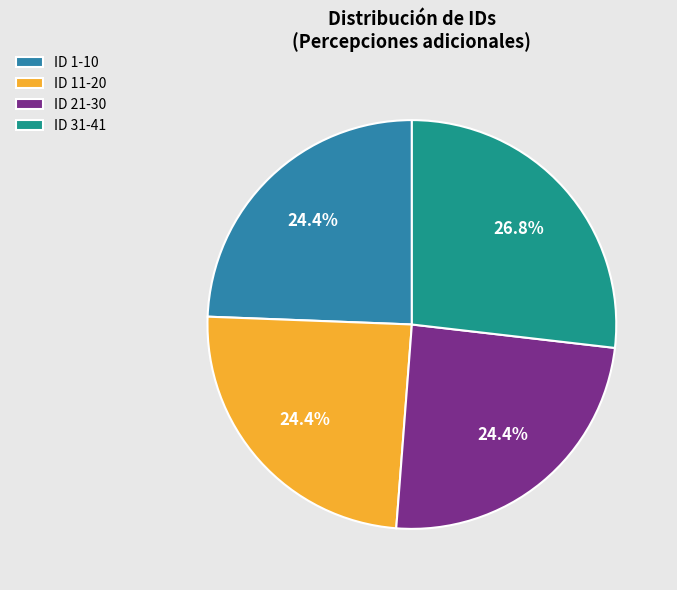

How many segments does this pie chart have?

4